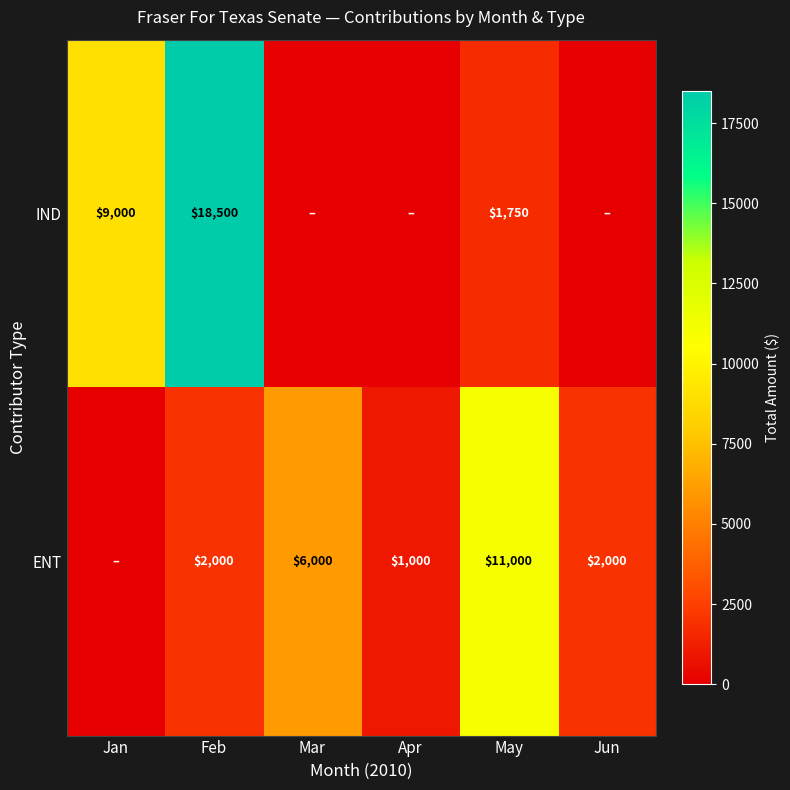

What is the difference between the IND values at May and Jan?

7250